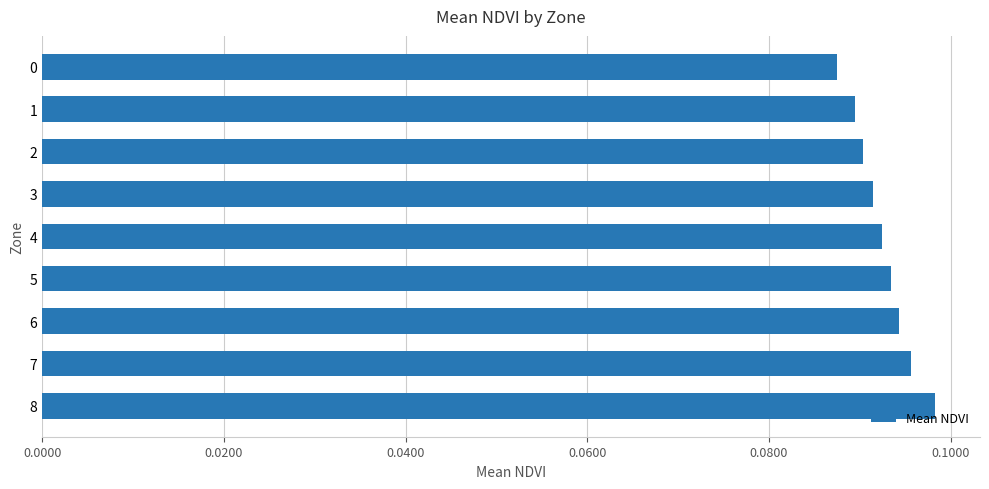

How many series are shown in this chart?

1